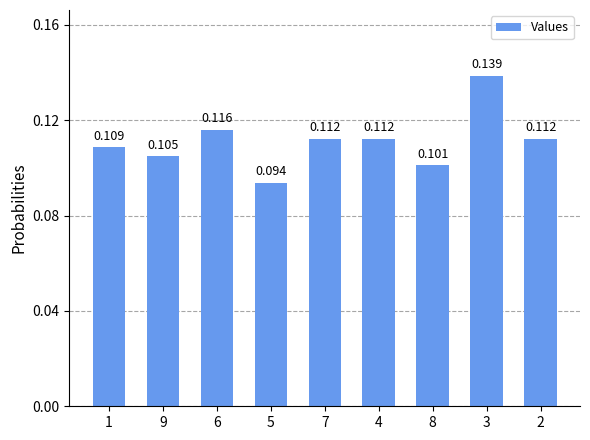

Which label corresponds to the largest value in the chart?

3